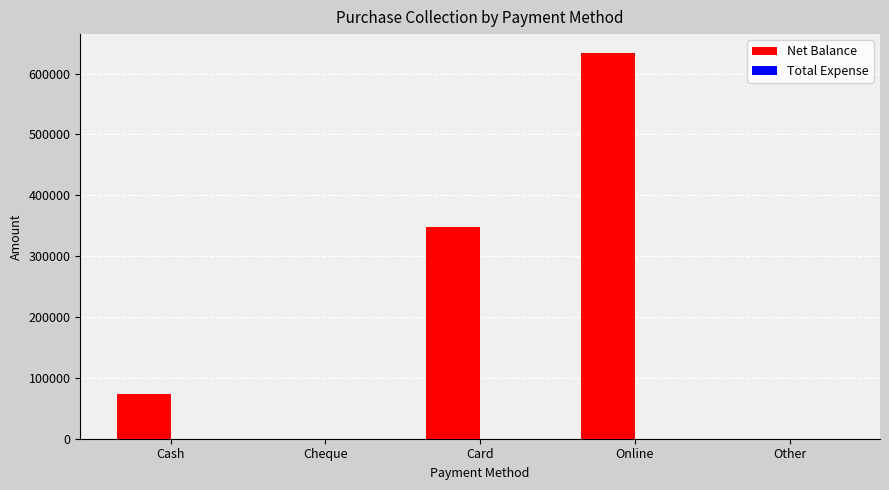

What is the change in value from Card to Other?

-348167